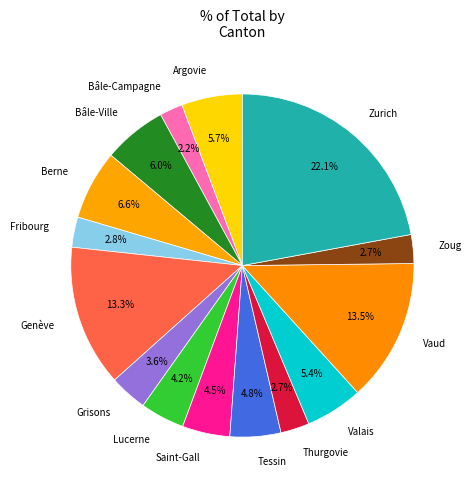

Which has a higher value, Vaud or Fribourg?

Vaud